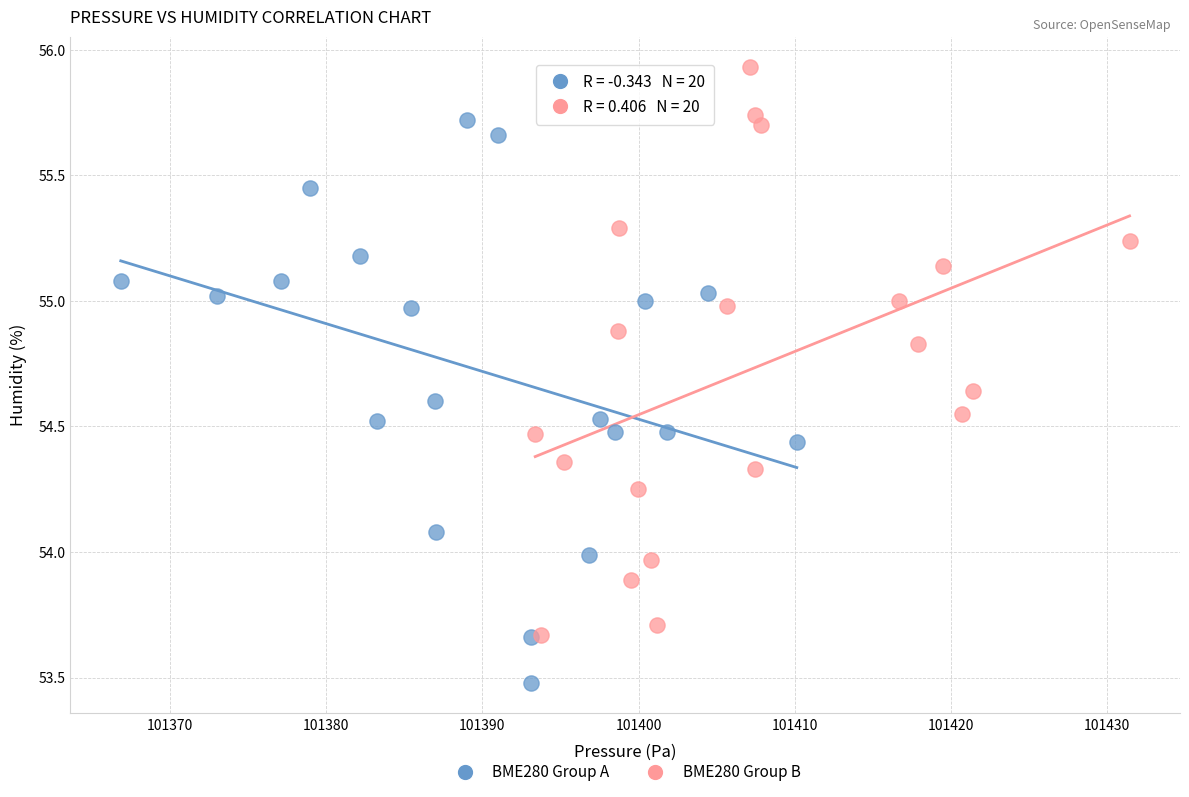

Which series contains the lowest Y value?

BME280 Group A